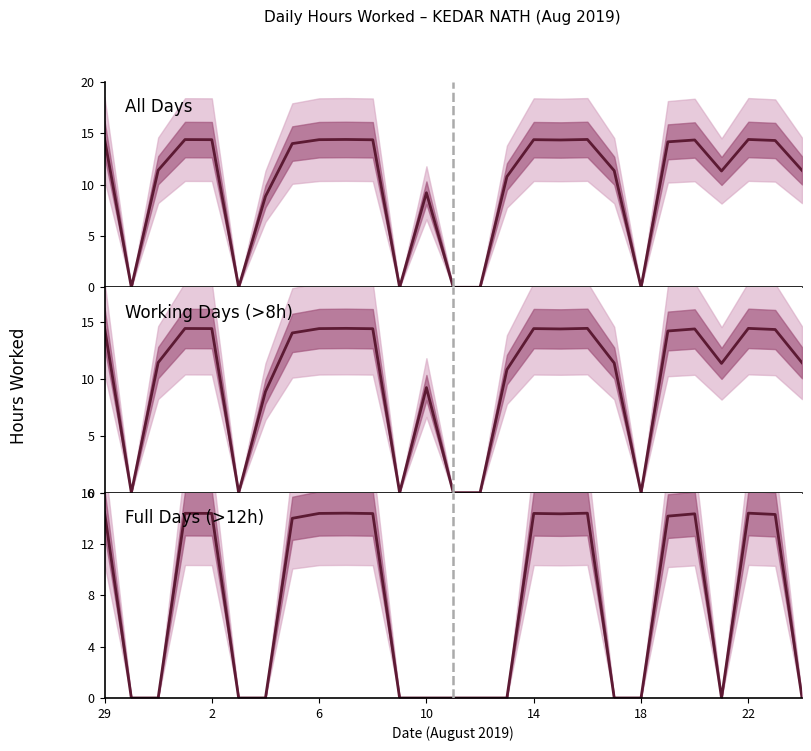

Reading left to right, transcribe all the data shown in this chart.

Low (All Days): 14.5	0.0	11.4	14.4	14.4	0.0	8.9	14.0	14.4	14.4	14.4	0.0	9.2	0.0	0.0	10.8	14.4	14.3	14.4	11.4	0.0	14.2	14.3	11.3	14.4	14.3	11.4
Low (Working Days (>8h)): 14.5	0.0	11.4	14.4	14.4	0.0	8.9	14.0	14.4	14.4	14.4	0.0	9.2	0.0	0.0	10.8	14.4	14.3	14.4	11.4	0.0	14.2	14.3	11.3	14.4	14.3	11.4
Low (Full Days (>12h)): 14.5	0.0	0.0	14.4	14.4	0.0	0.0	14.0	14.4	14.4	14.4	0.0	0.0	0.0	0.0	0.0	14.4	14.3	14.4	0.0	0.0	14.2	14.3	0.0	14.4	14.3	0.0